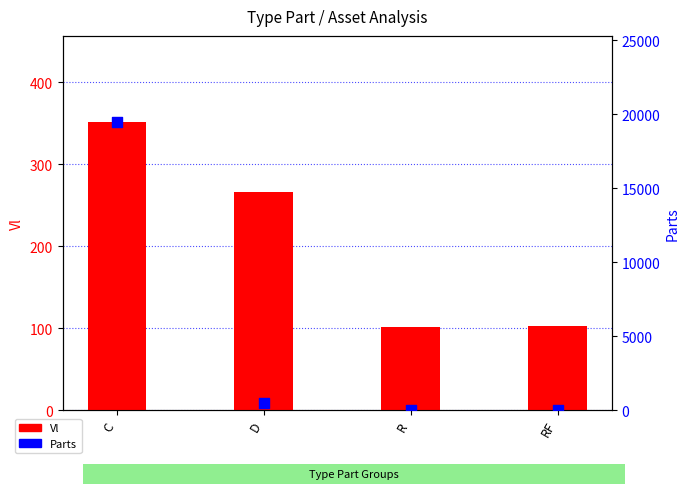

What is the total value across all series at D?

733.9